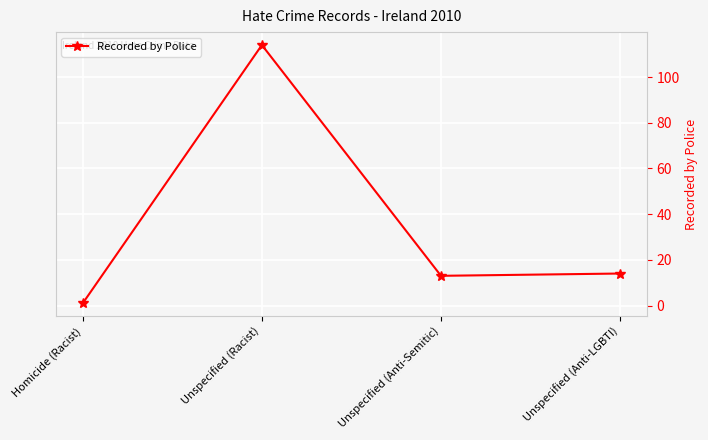

Where does the data first go above 14?

Unspecified (Racist)